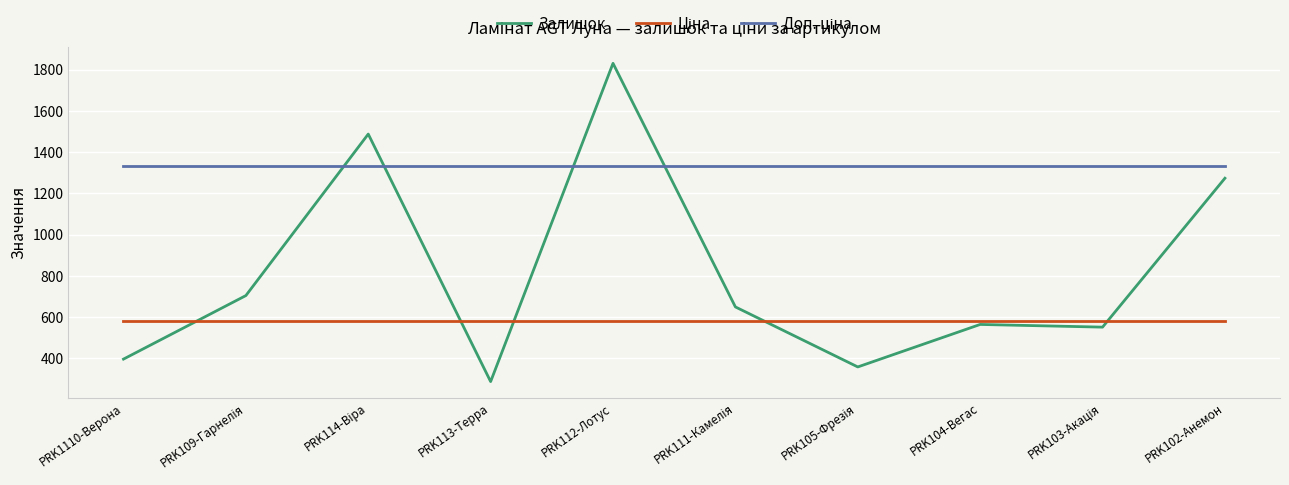

What is the minimum value shown in the chart?

287.0